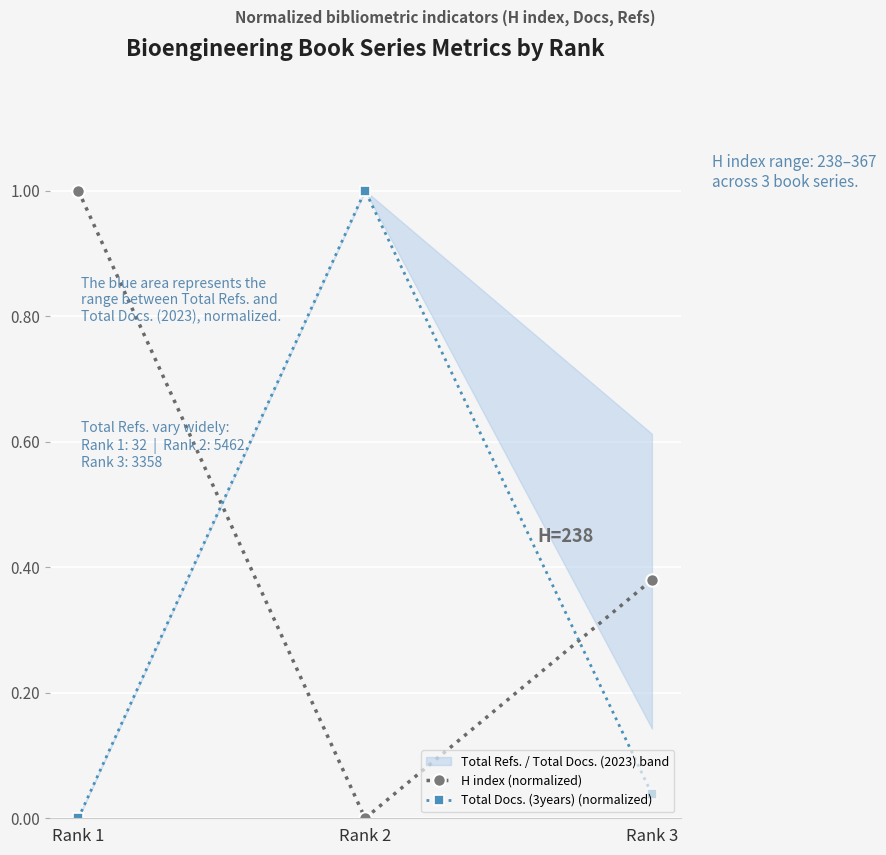

What is the difference between the highest and lowest values at Rank 3?

0.3